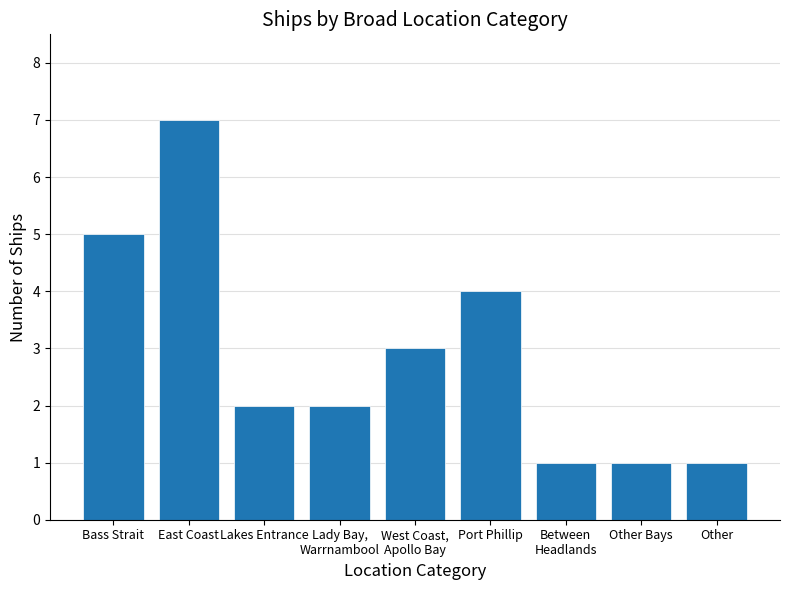

At which label does the data first exceed 2?

Bass Strait